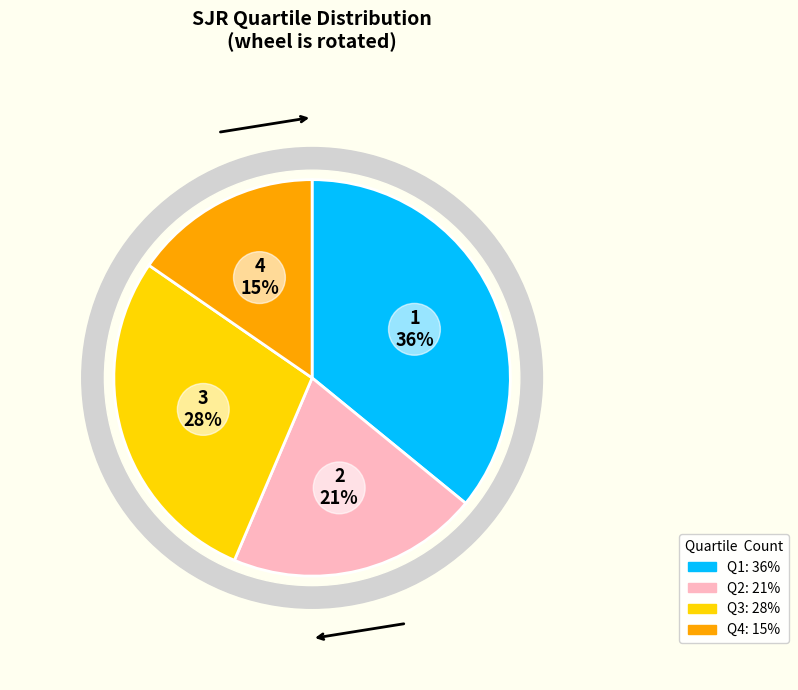

Between Q3 and Q1, which is larger?

Q1